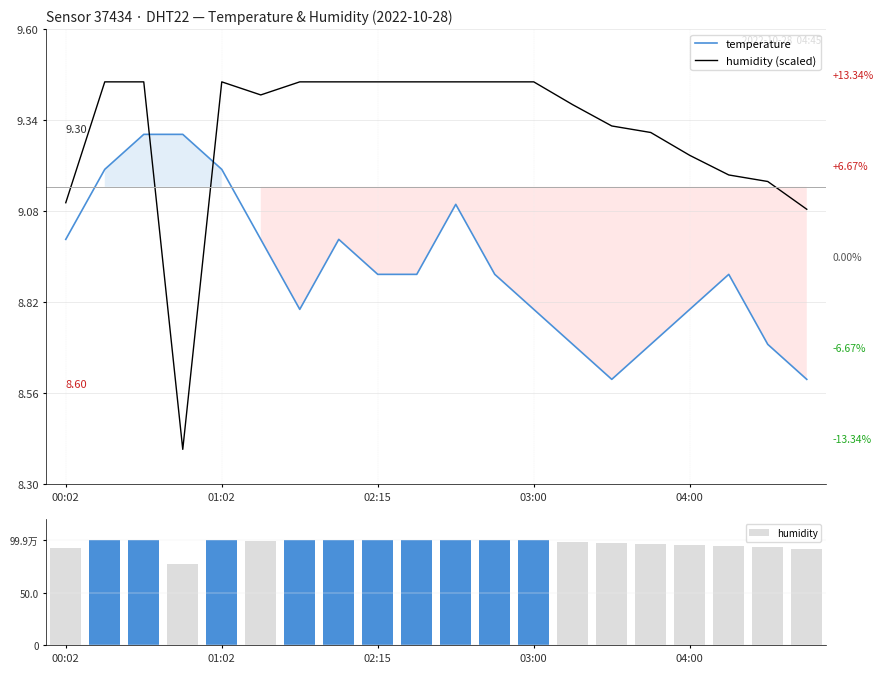

What is the value of the humidity (scaled) bar at the 7th from the left?

9.5